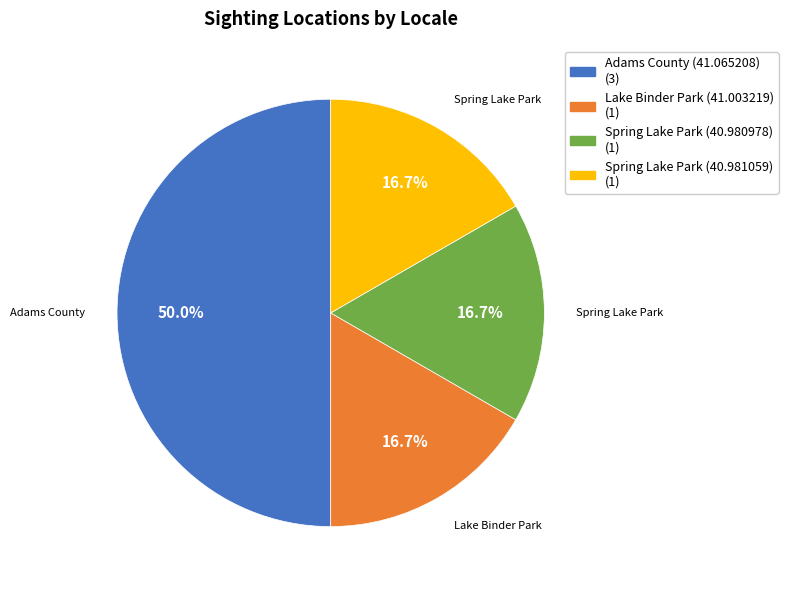

To the nearest percent, what is the combined percentage of Spring Lake Park (40.980978) and Lake Binder Park (41.003219)?

33%